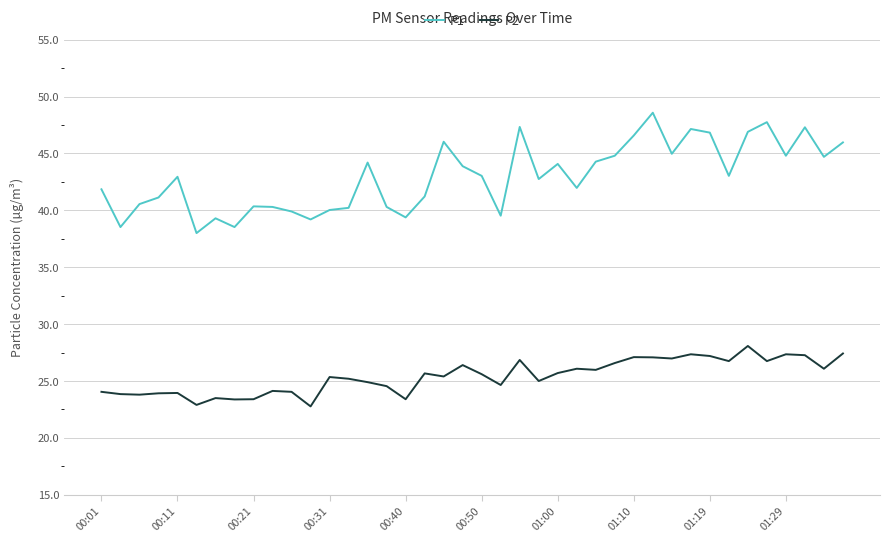

What is the minimum value shown in the chart?

22.8